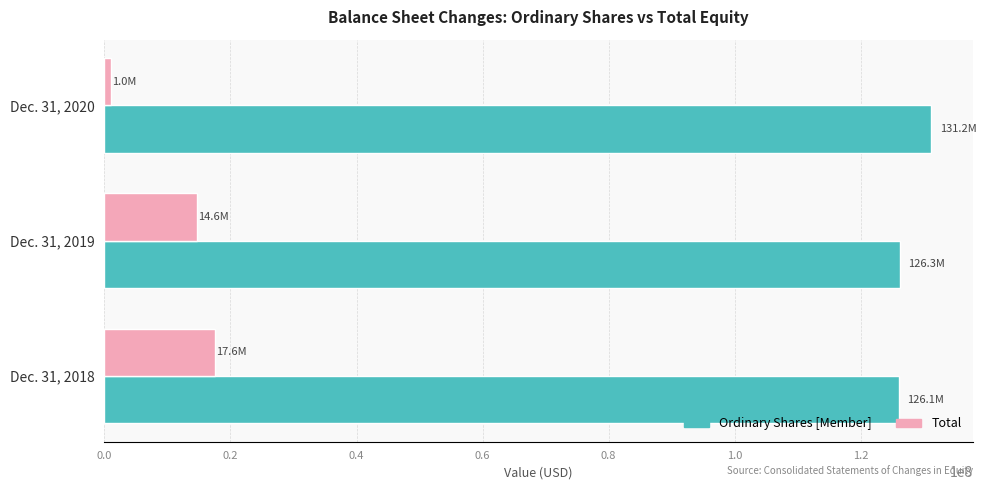

At which label is Ordinary Shares [Member] closest to 128697391?

Dec. 31, 2019